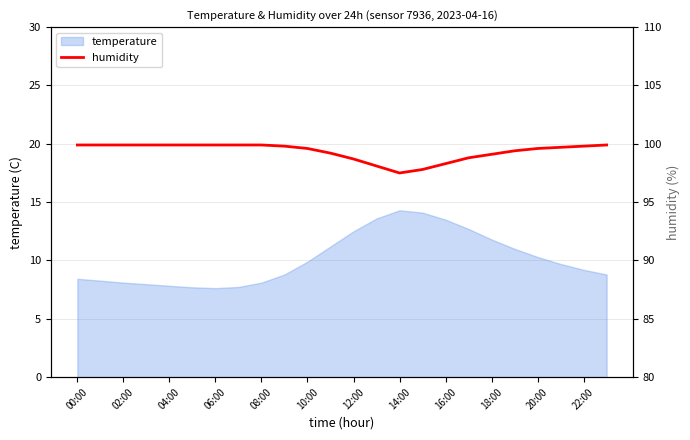

What is the maximum value for temperature?

14.3